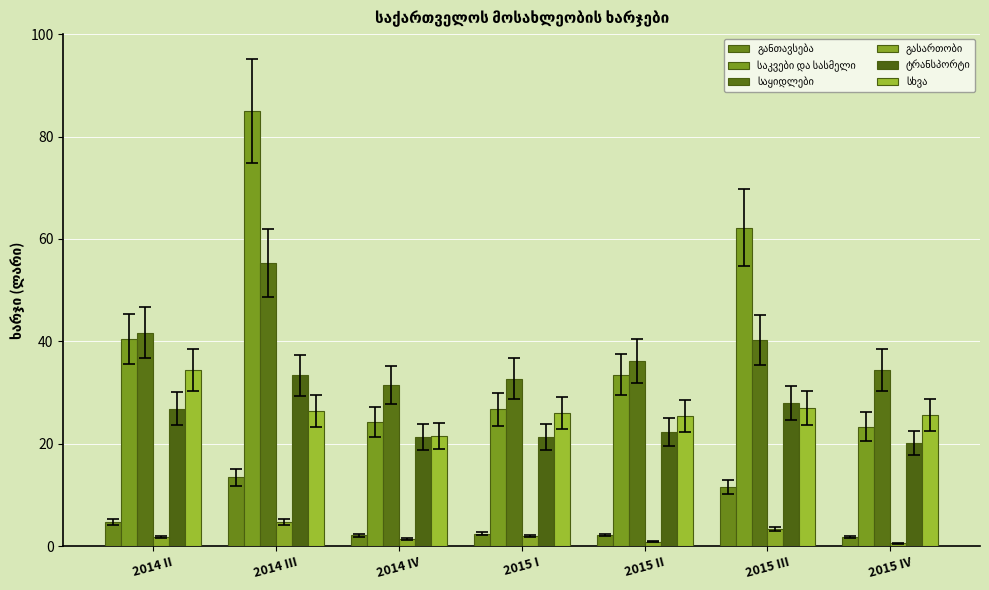

What is the label of the 7th bar from the left?

2015 IV